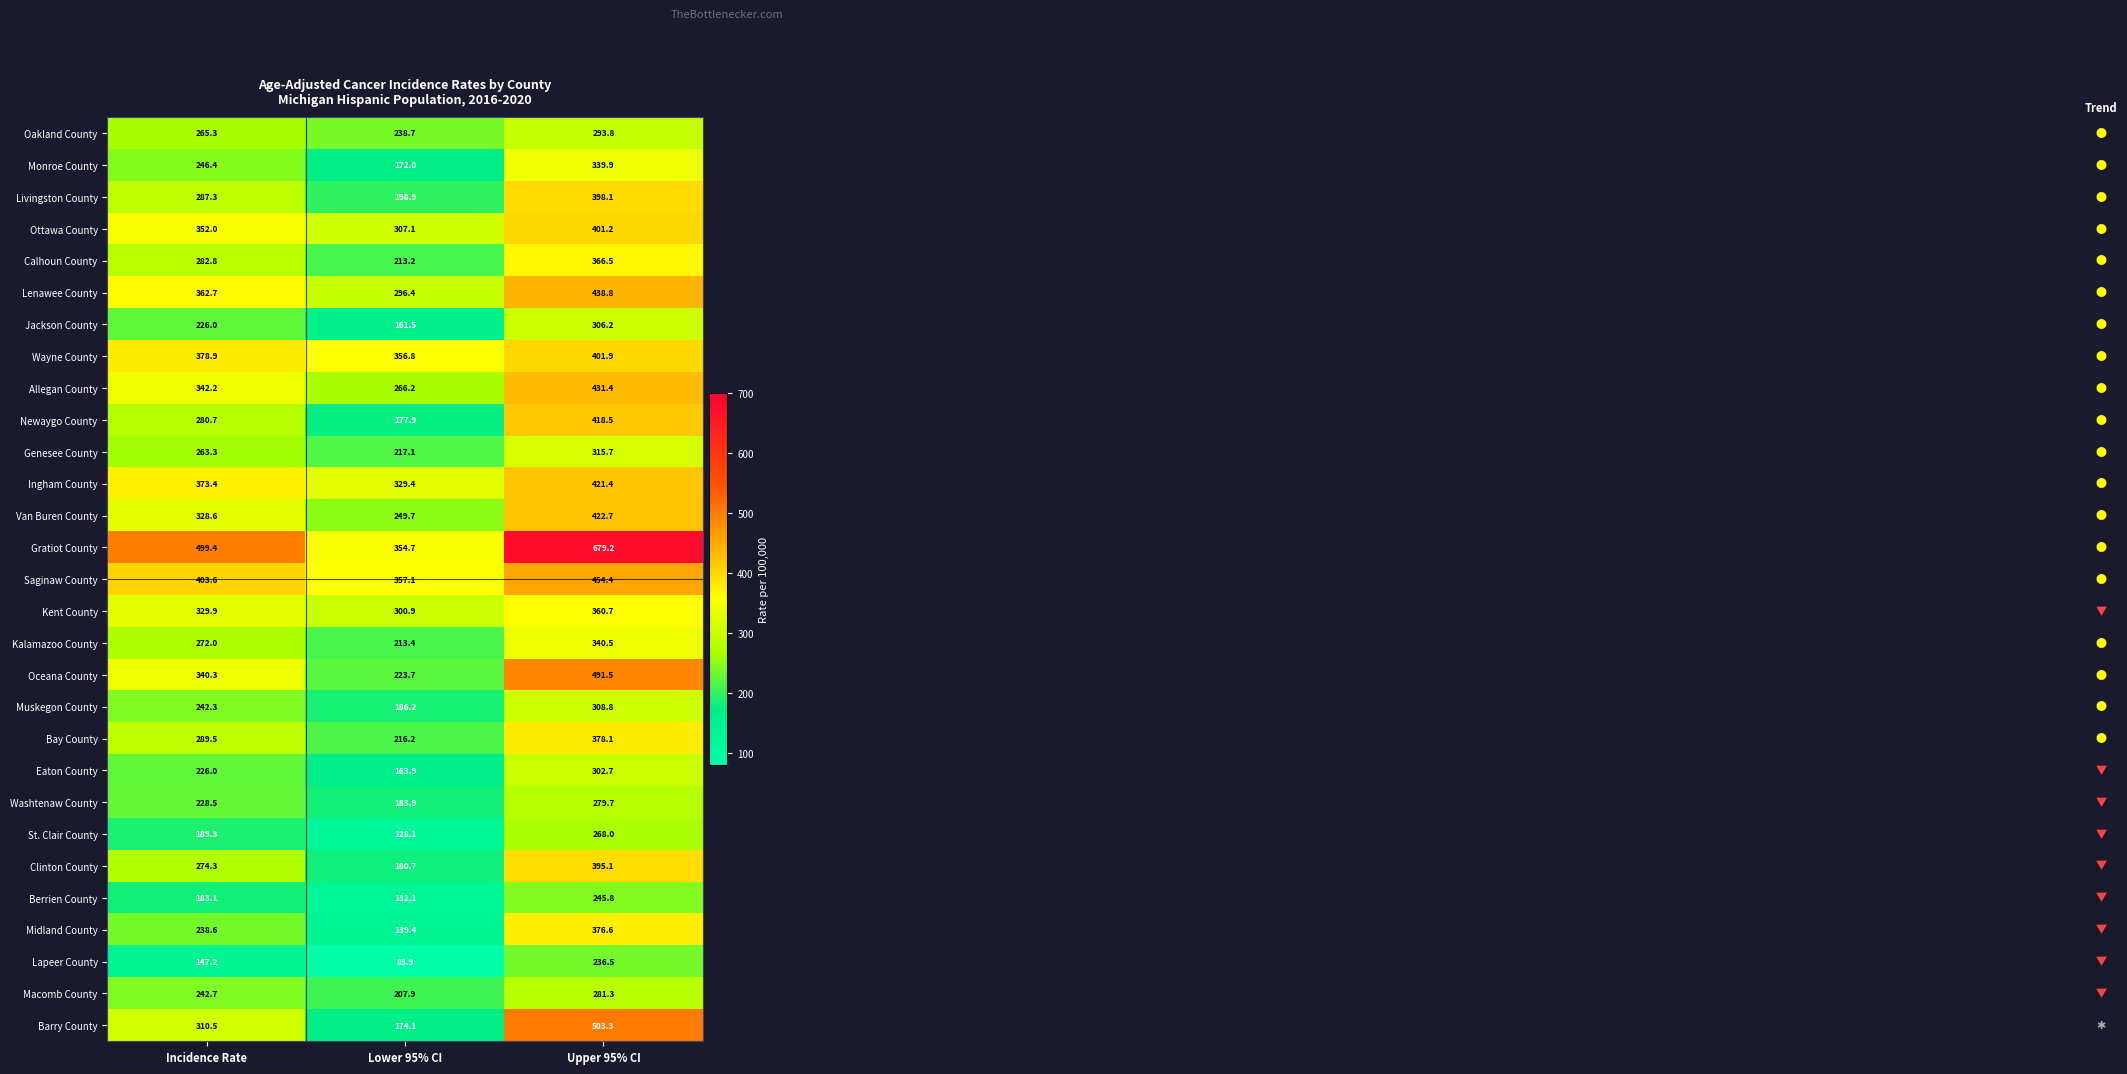

The Muskegon County series shows 186.2 at Lower 95% CI. True or false?

True